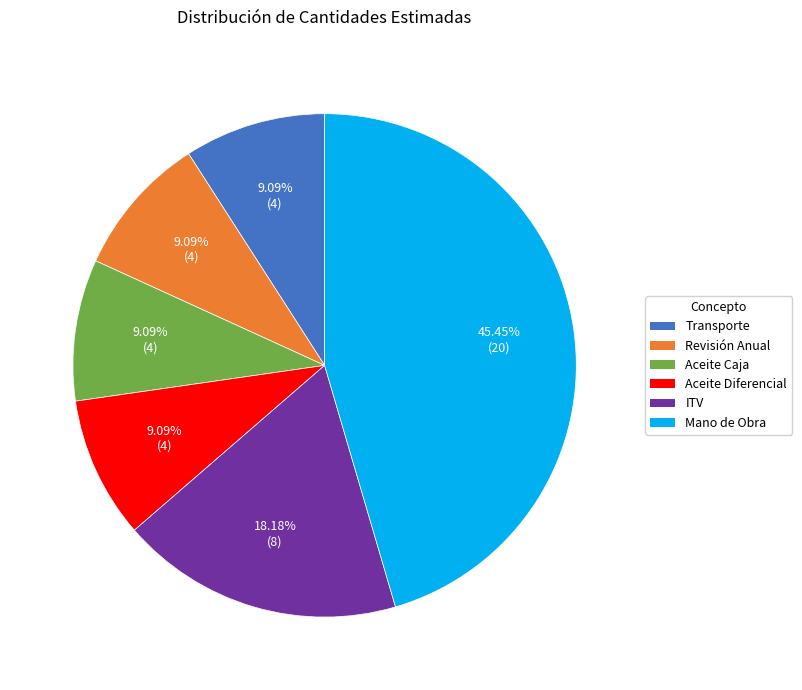

What is the ratio of the value at Revisión Anual to the value at ITV?

0.5